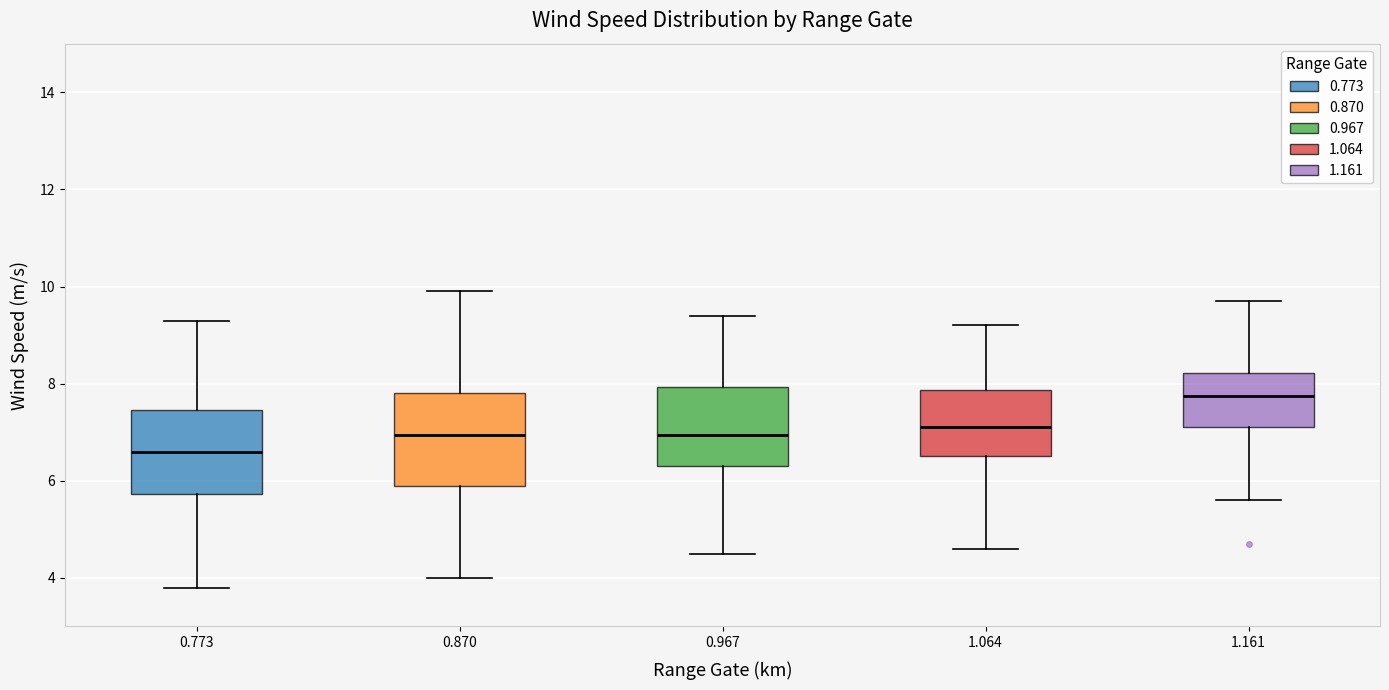

Which box has the lowest median line?

0.773